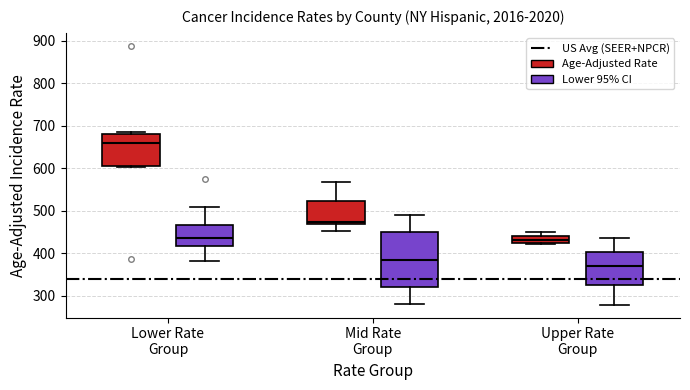

Which box is the tallest, from its lower edge to its upper edge?

Mid Rate Group (Lower 95% CI)